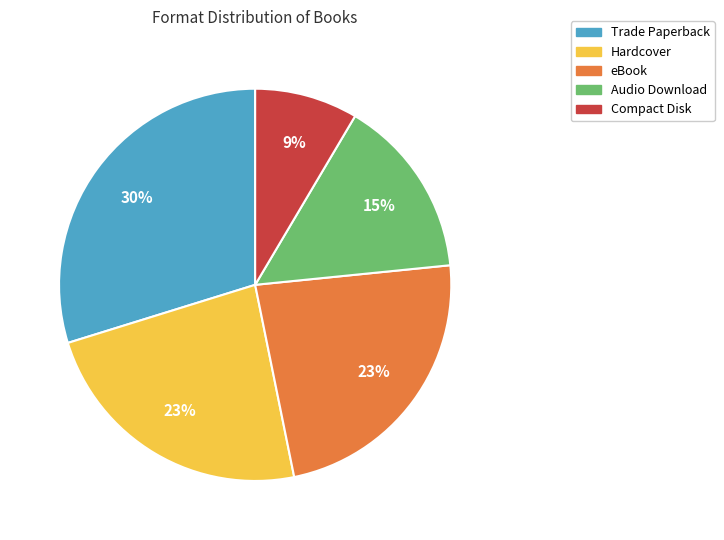

Is it true that Hardcover is 18% of the pie?

False